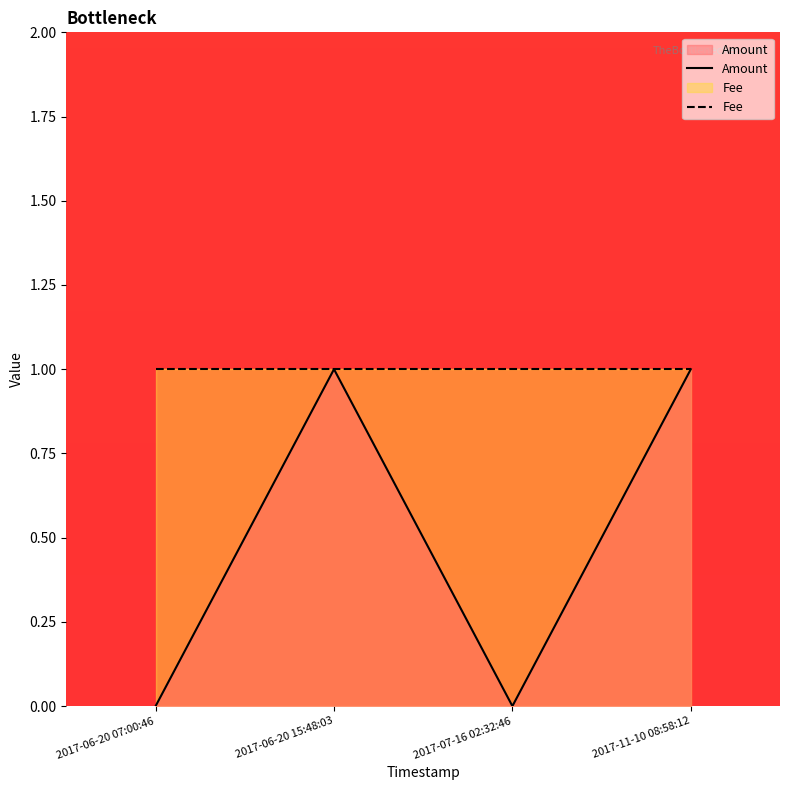

Where is the first local maximum?

2017-06-20 15:48:03